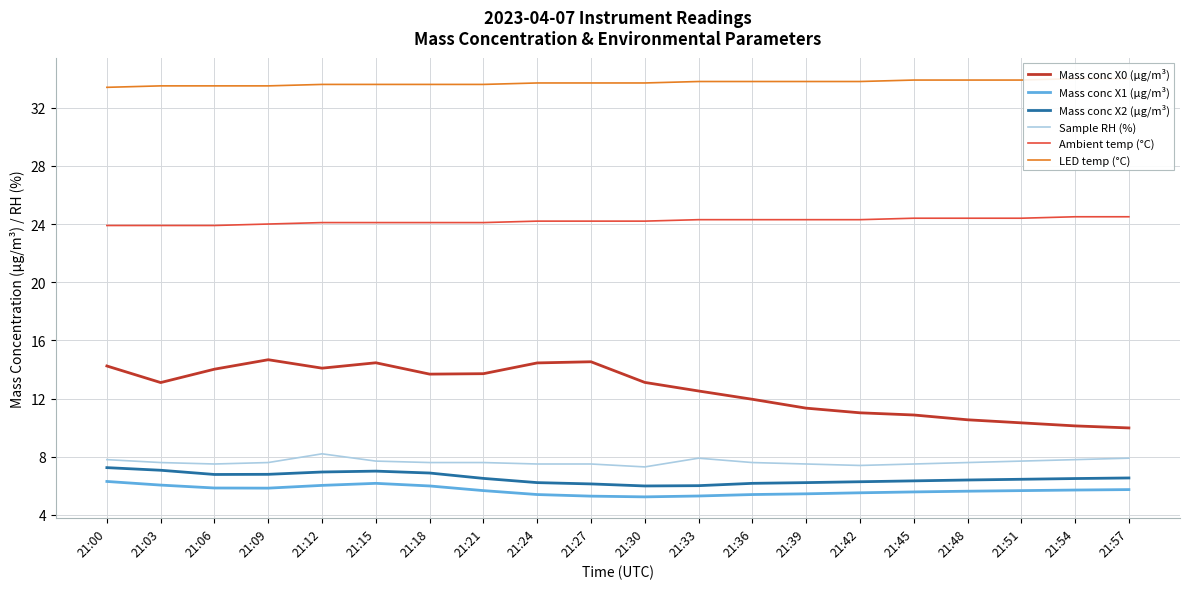

True or false: Mass conc X1 (μg/m³) and Mass conc X0 (μg/m³) cross at least once.

False